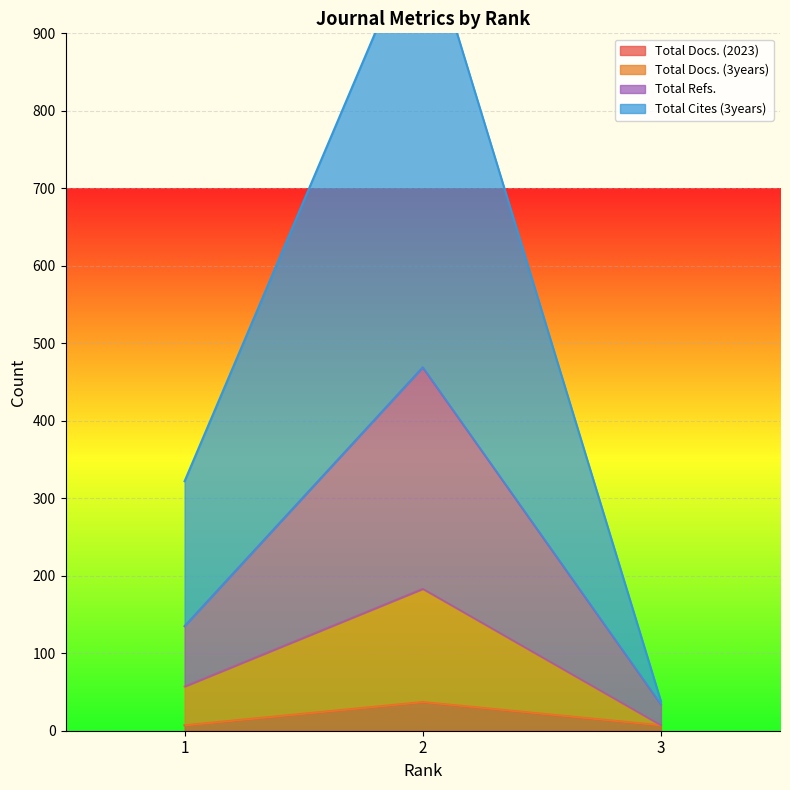

At 2, list the series in order from largest to smallest.

Total Cites (3years), Total Refs., Total Docs. (3years), Total Docs. (2023)